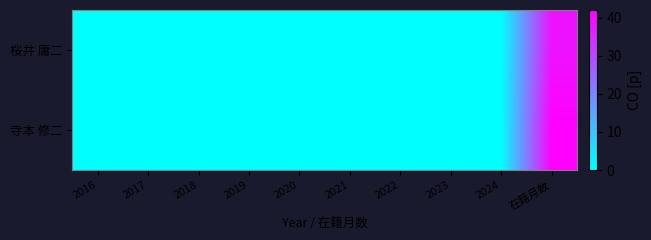

Reading left to right, list all the values displayed in this chart.

桜井 庸二: 2016=0	2017=0	2018=0	2019=0	2020=0	2021=0	2022=0	2023=0	2024=0	在籍月数=39
寺本 修二: 2016=0	2017=0	2018=0	2019=0	2020=0	2021=0	2022=0	2023=0	2024=0	在籍月数=42